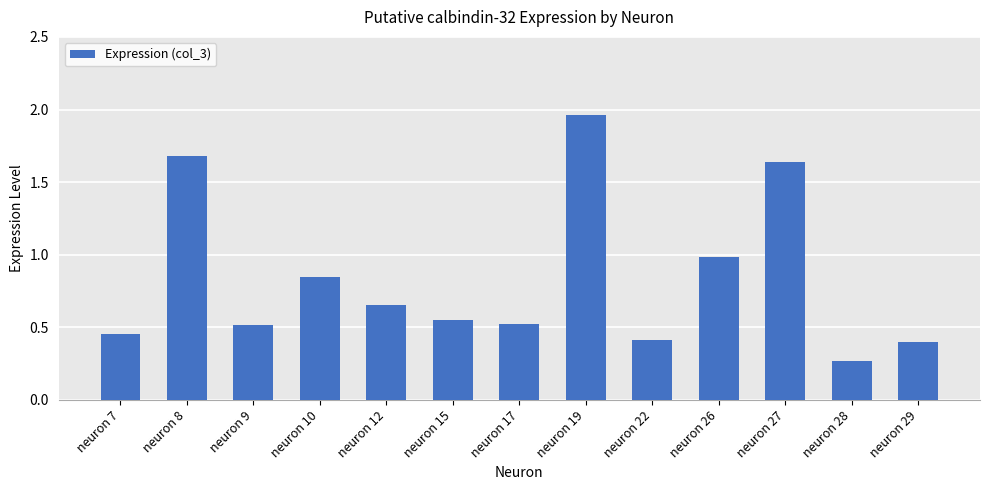

Between neuron 9 and neuron 28, which is larger?

neuron 9